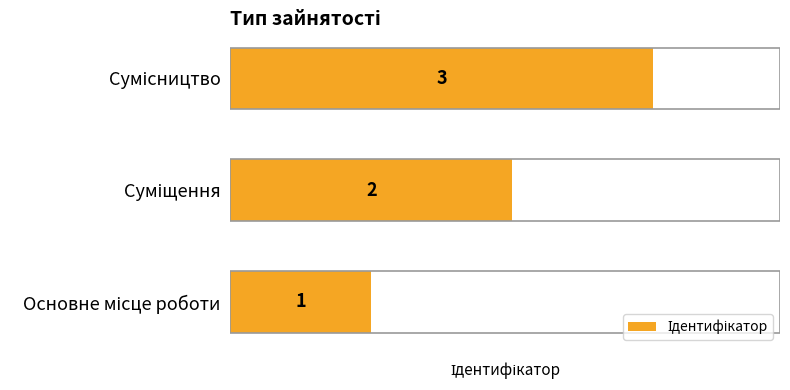

What is the maximum value shown in the chart?

3